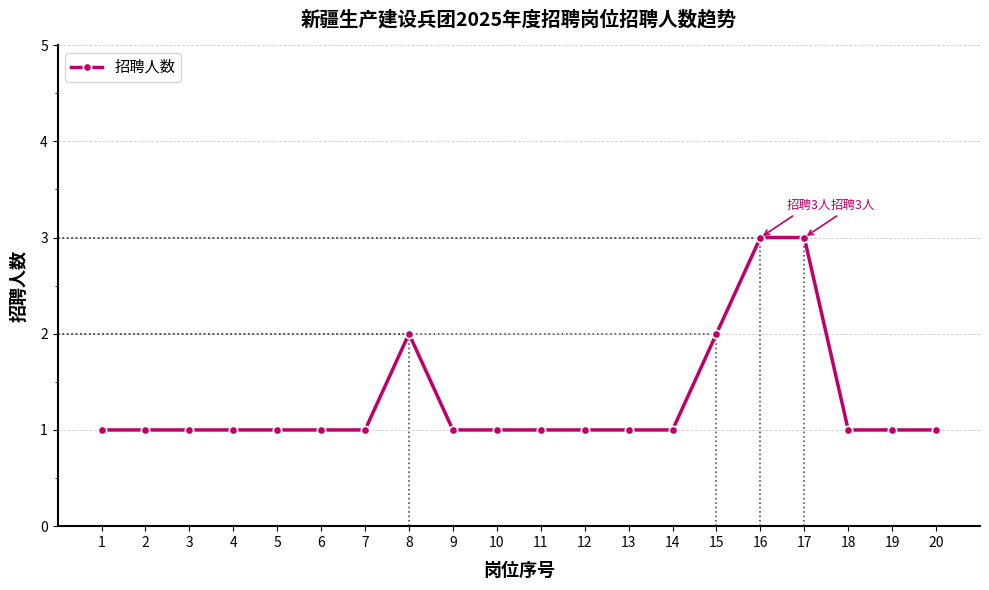

Reading left to right, list all the values displayed in this chart.

1=1	2=1	3=1	4=1	5=1	6=1	7=1	8=2	9=1	10=1	11=1	12=1	13=1	14=1	15=2	16=3	17=3	18=1	19=1	20=1